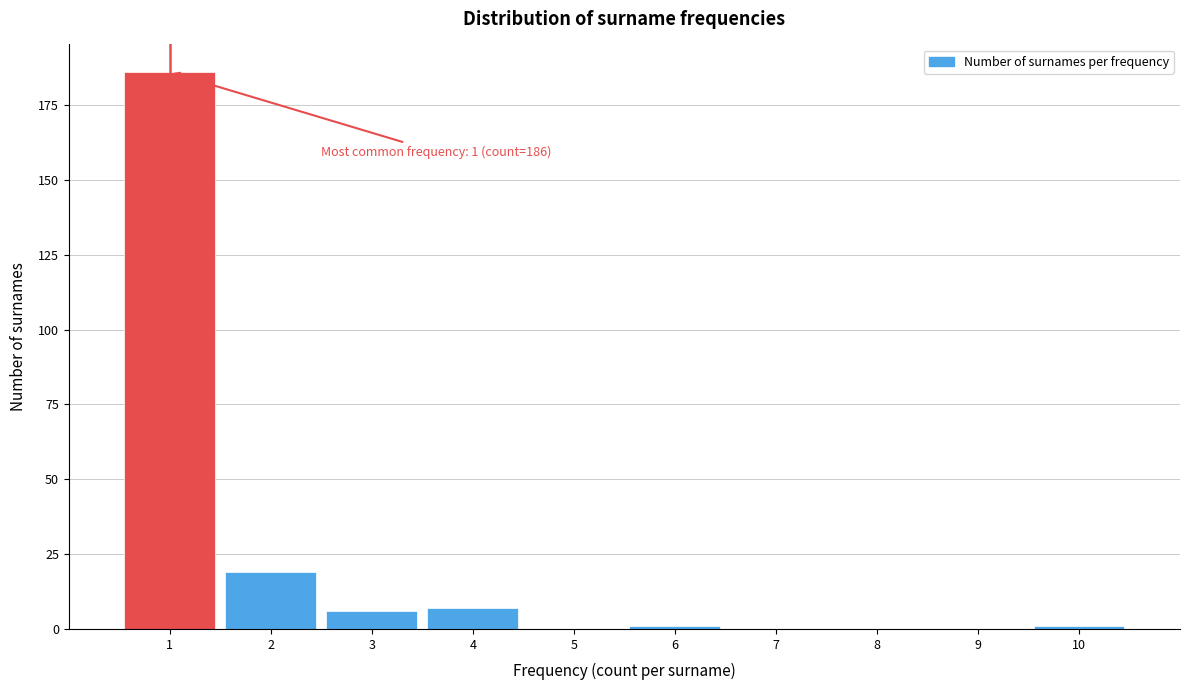

Reading left to right, transcribe all the data shown in this chart.

1=186	2=19	3=6	4=7	5=0	6=1	7=0	8=0	9=0	10=1